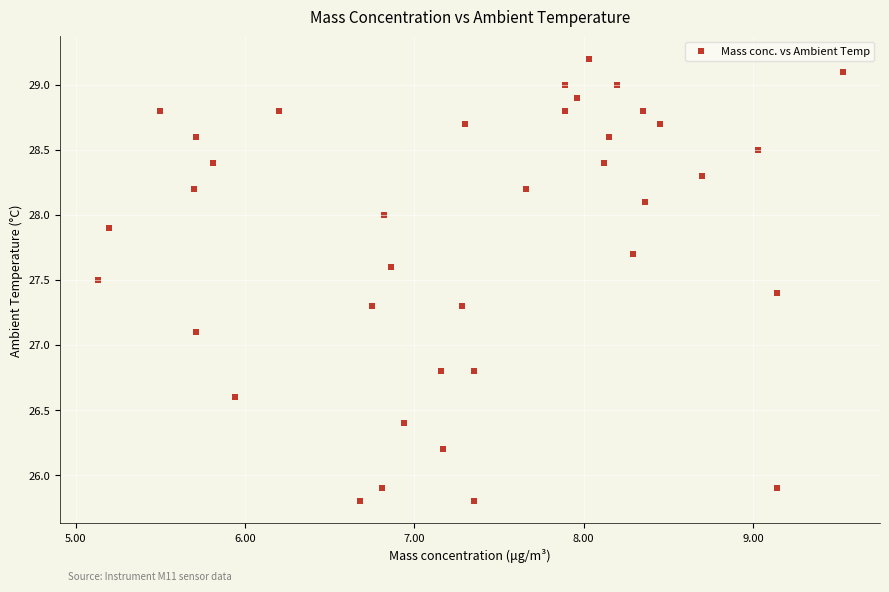

What is the range of Y values (max minus min)?

3.4